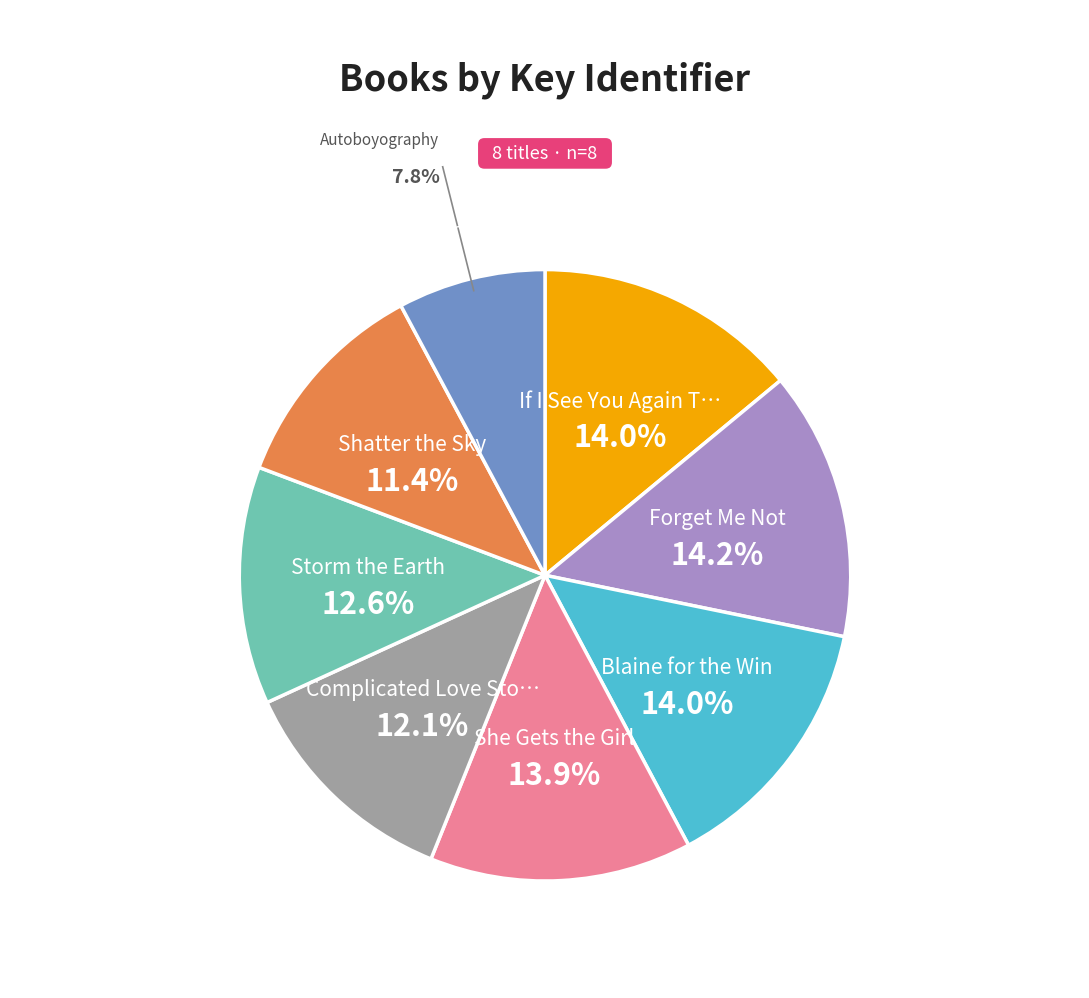

Is there any slice that represents more than half of the pie?

No